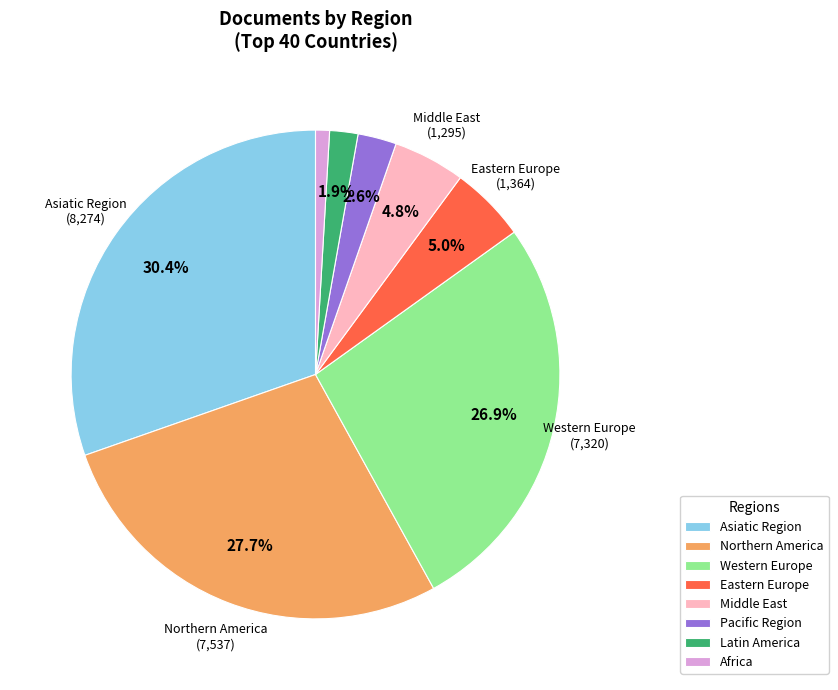

Does Northern America represent more than half of the total?

No